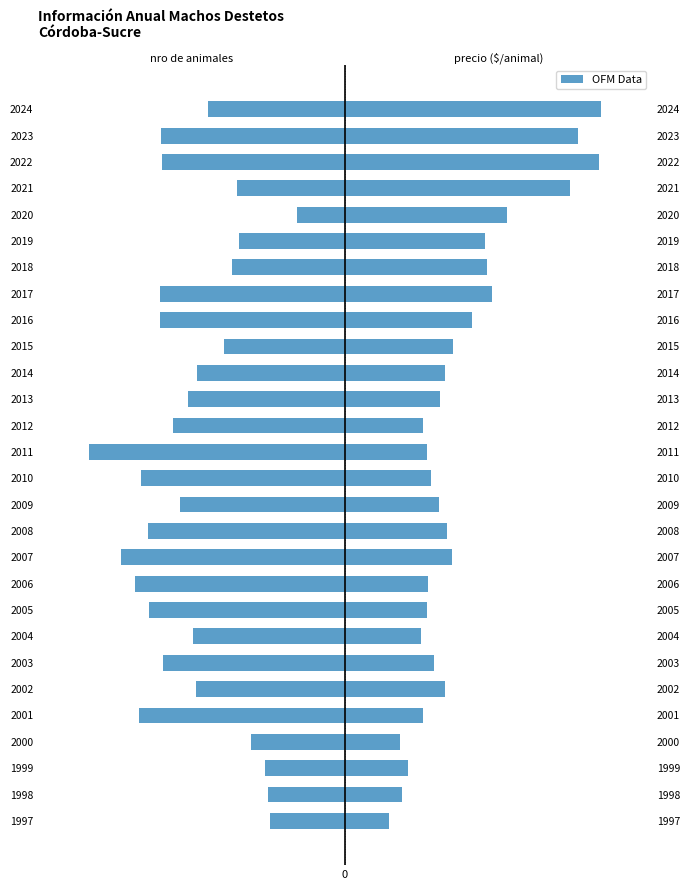

Where is precio ($/animal) nearest to the value 5?

2016